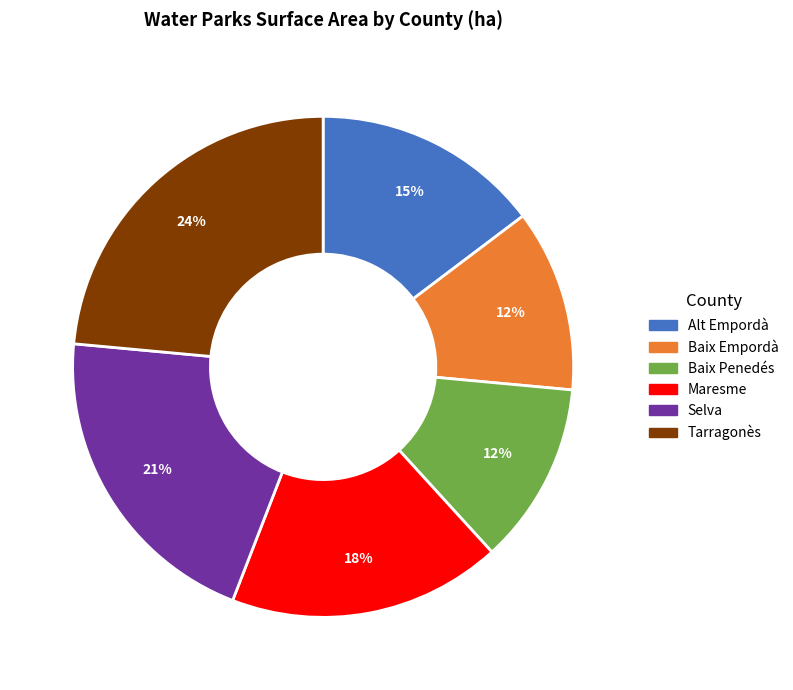

Count the number of slices in the pie.

6